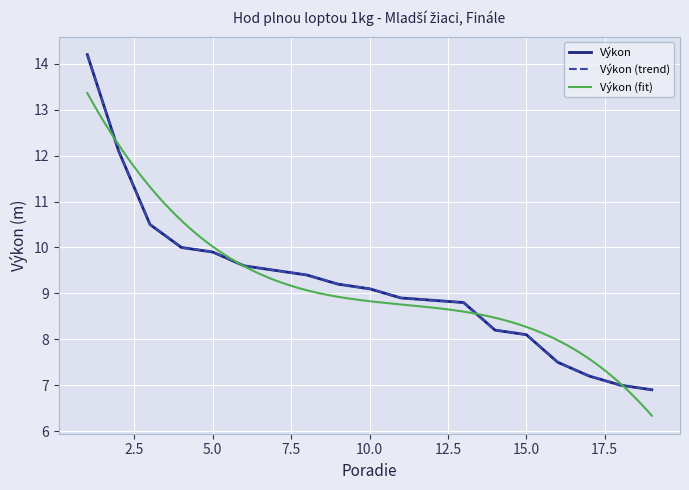

How many data points does each series have?

19